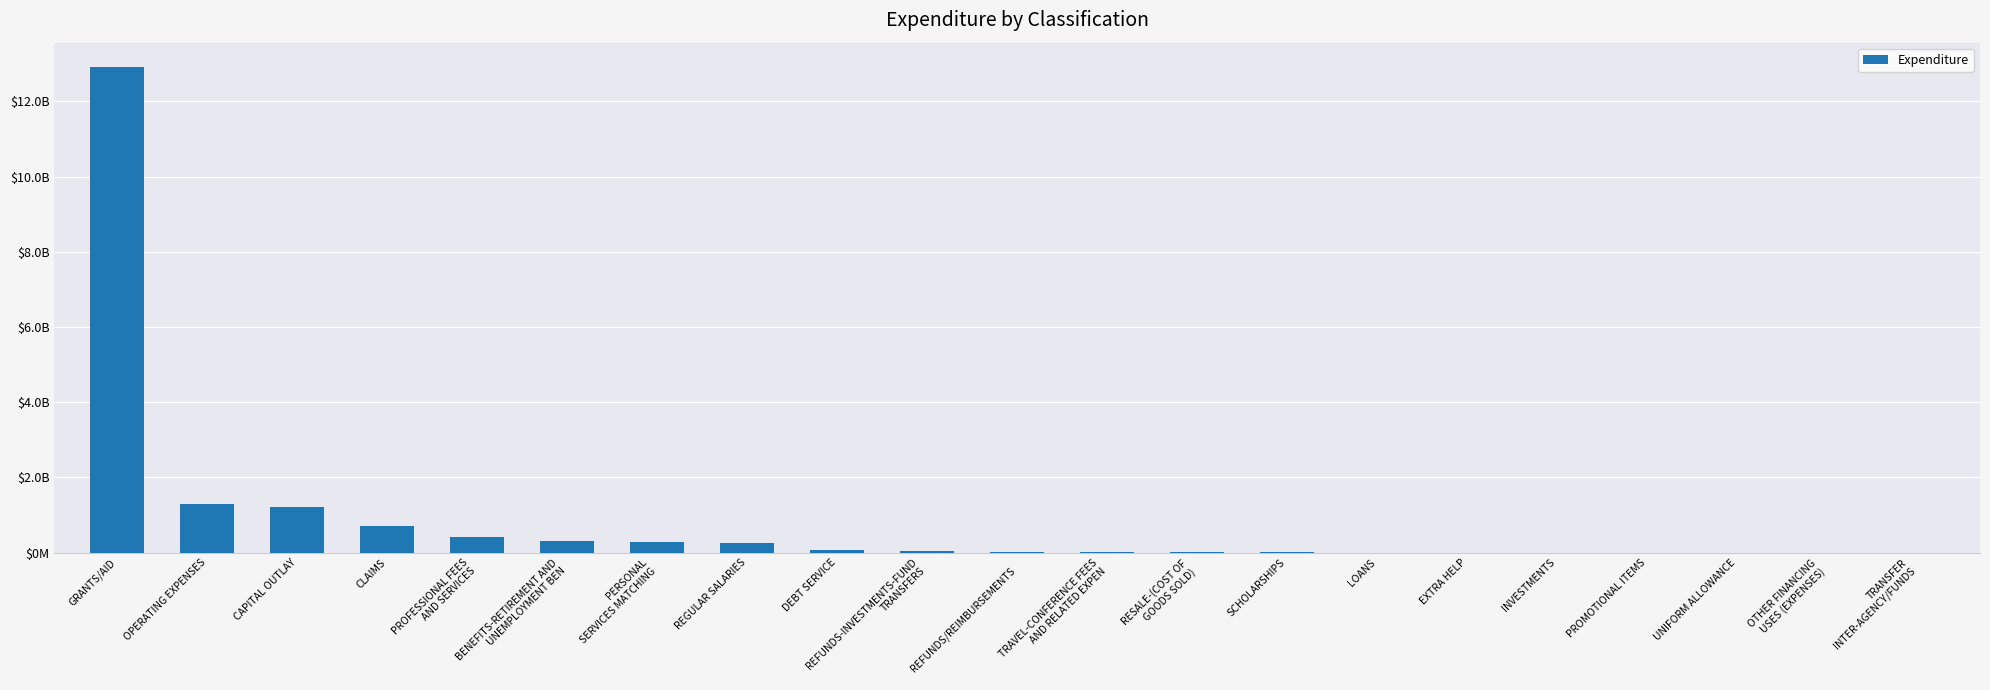

Are the bars horizontal?

No